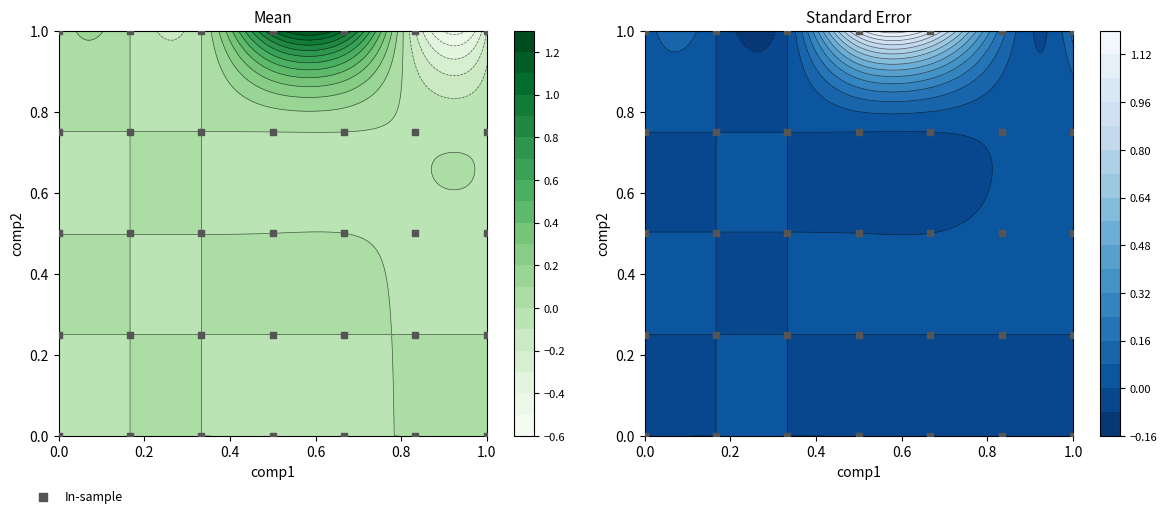

How many data points does each series have?

35